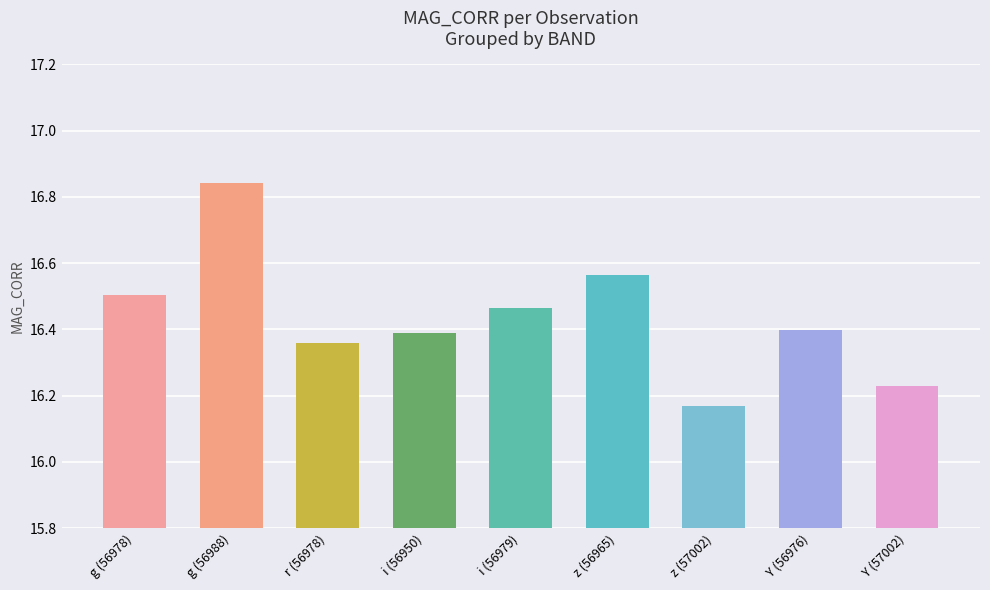

Approximately how many times larger is the value at Y (57002) compared to g (56978)?

1.0